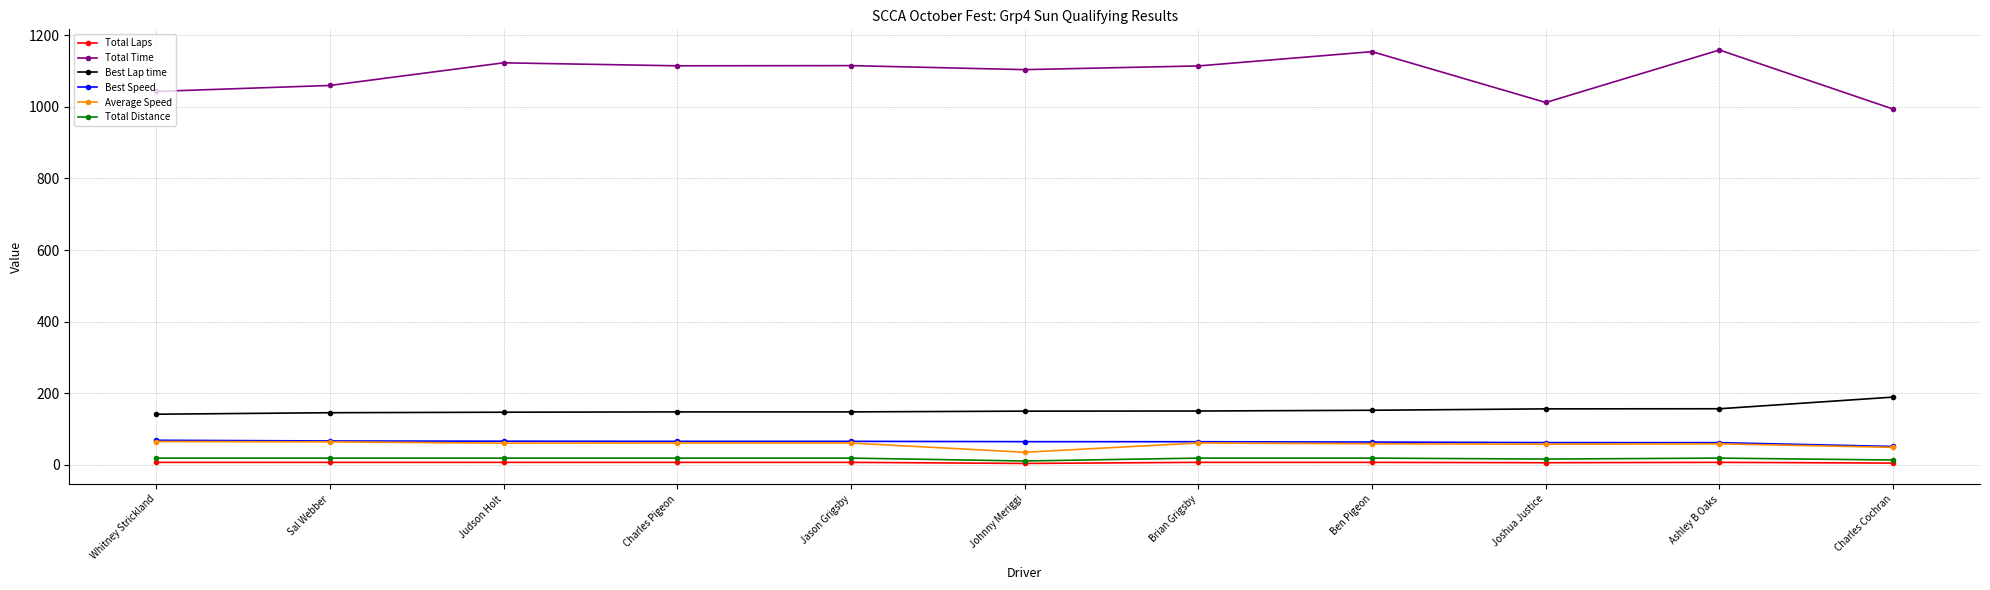

What is the label of the 7th point from the right?

Jason Grigsby